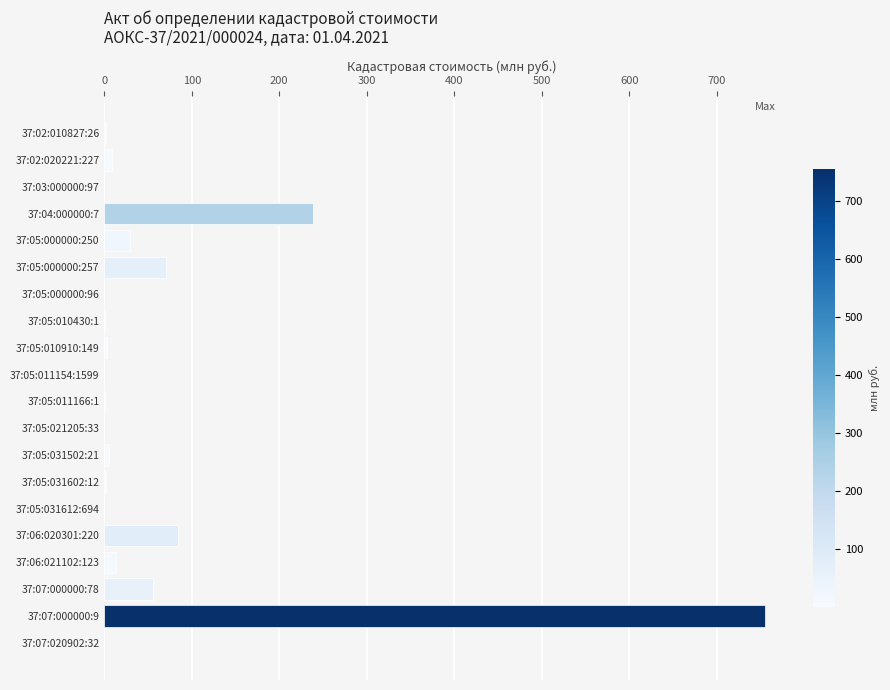

At which label is the value closest to 377?

37:04:000000:7